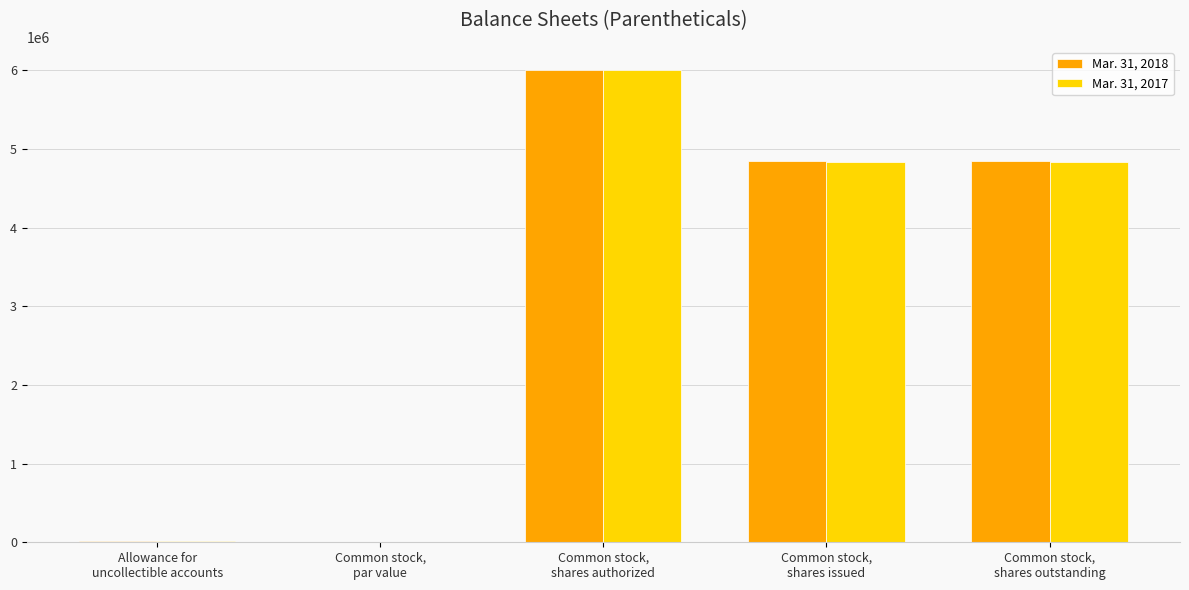

What is the maximum value for Mar. 31, 2018?

6000000.0